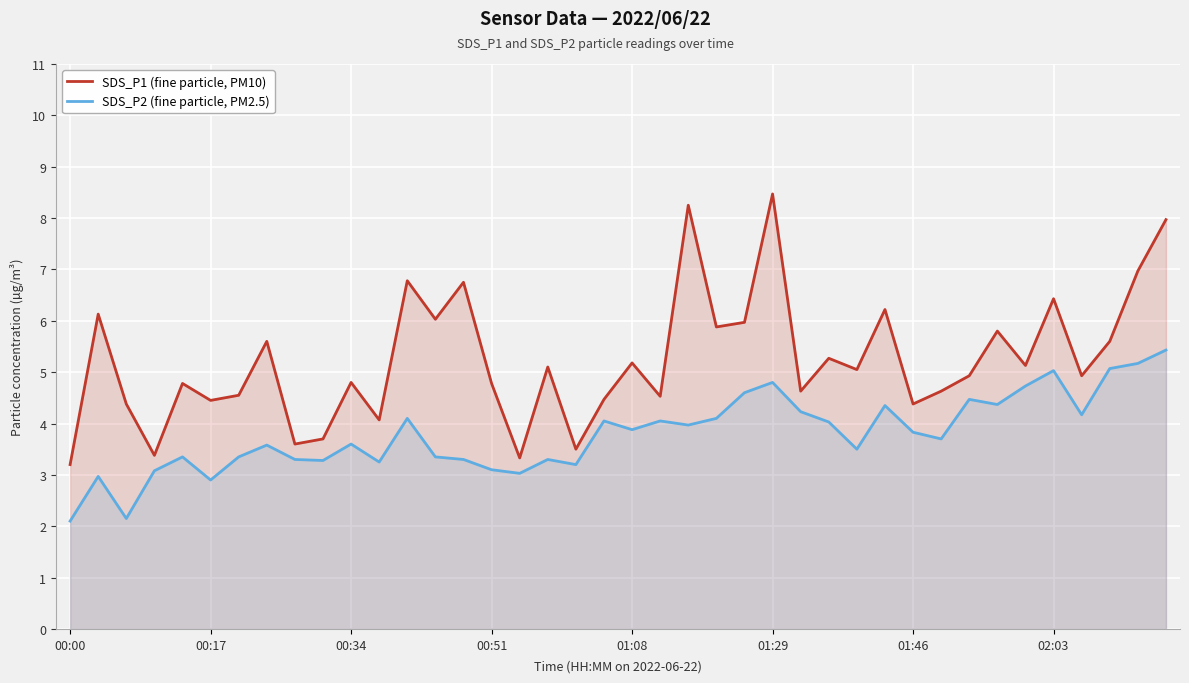

List the series in order of their peak value, highest first.

SDS_P1 (fine particle, PM10), SDS_P2 (fine particle, PM2.5)